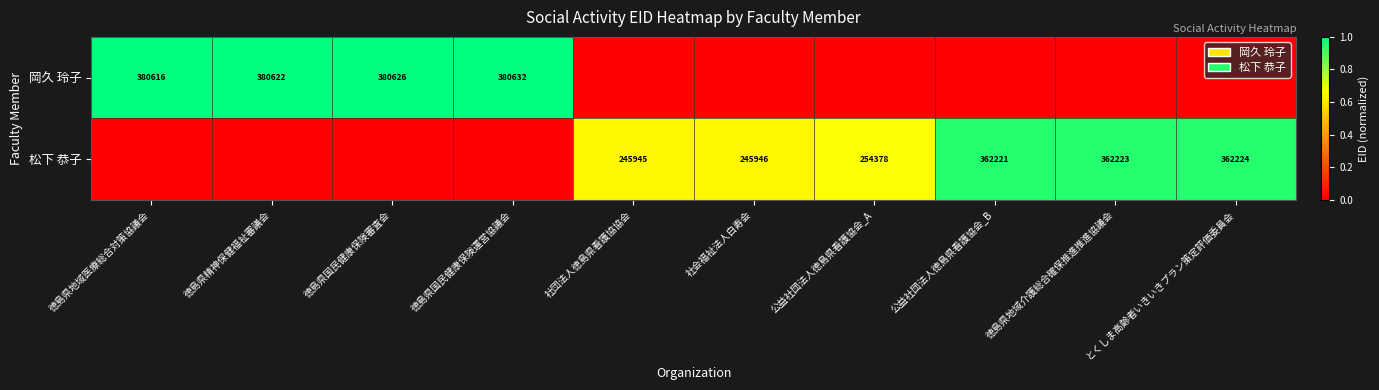

Is the value of 松下 恭子 at とくしま高齢者いきいきプラン策定評価委員会 greater than the value of 岡久 玲子 at 徳島県精神保健福祉審議会?

No